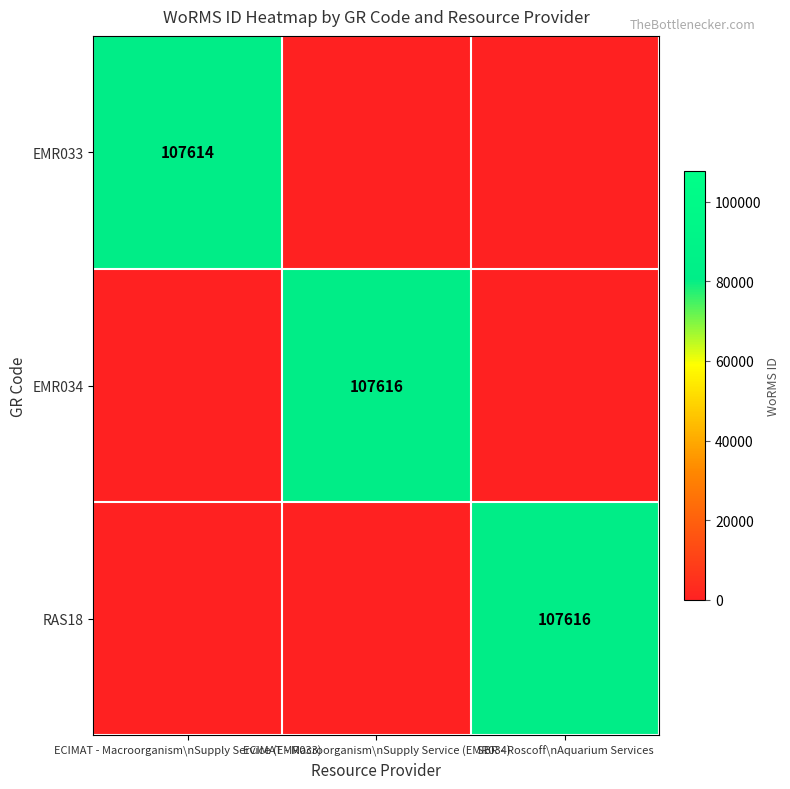

Which has a higher value, ECIMAT - Macroorganism\nSupply Service (EMR034) or SBR - Roscoff\nAquarium Services?

SBR - Roscoff\nAquarium Services